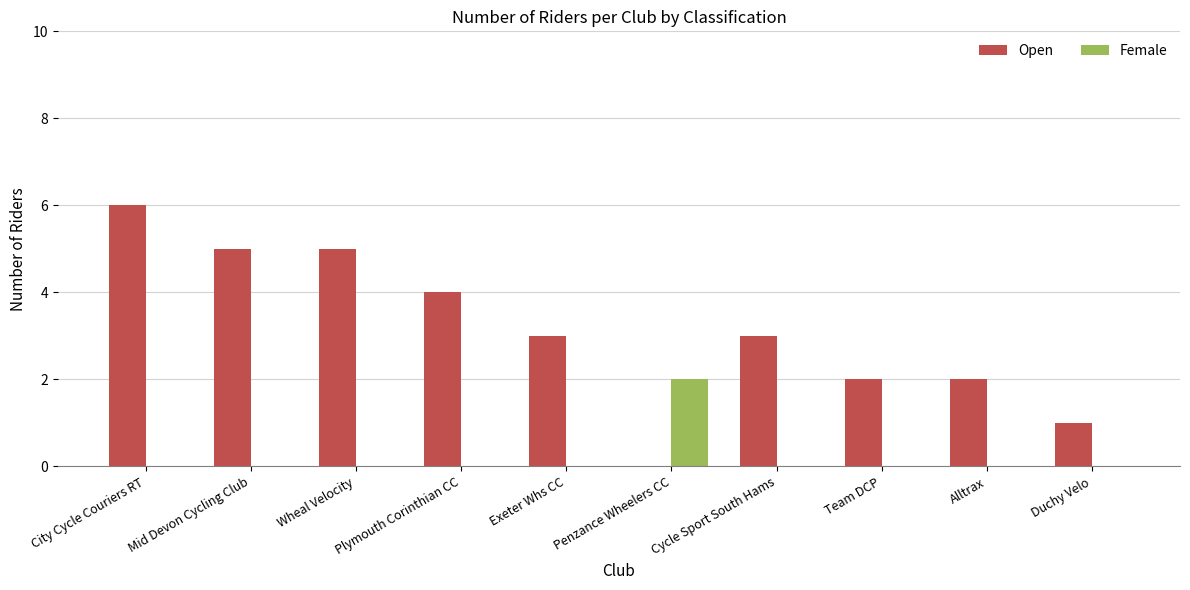

How many series are shown in this chart?

2